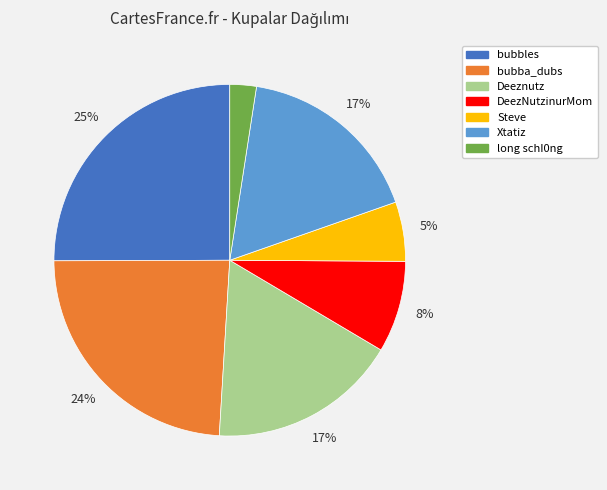

To the nearest percent, what percentage of the pie is long schI0ng?

2%